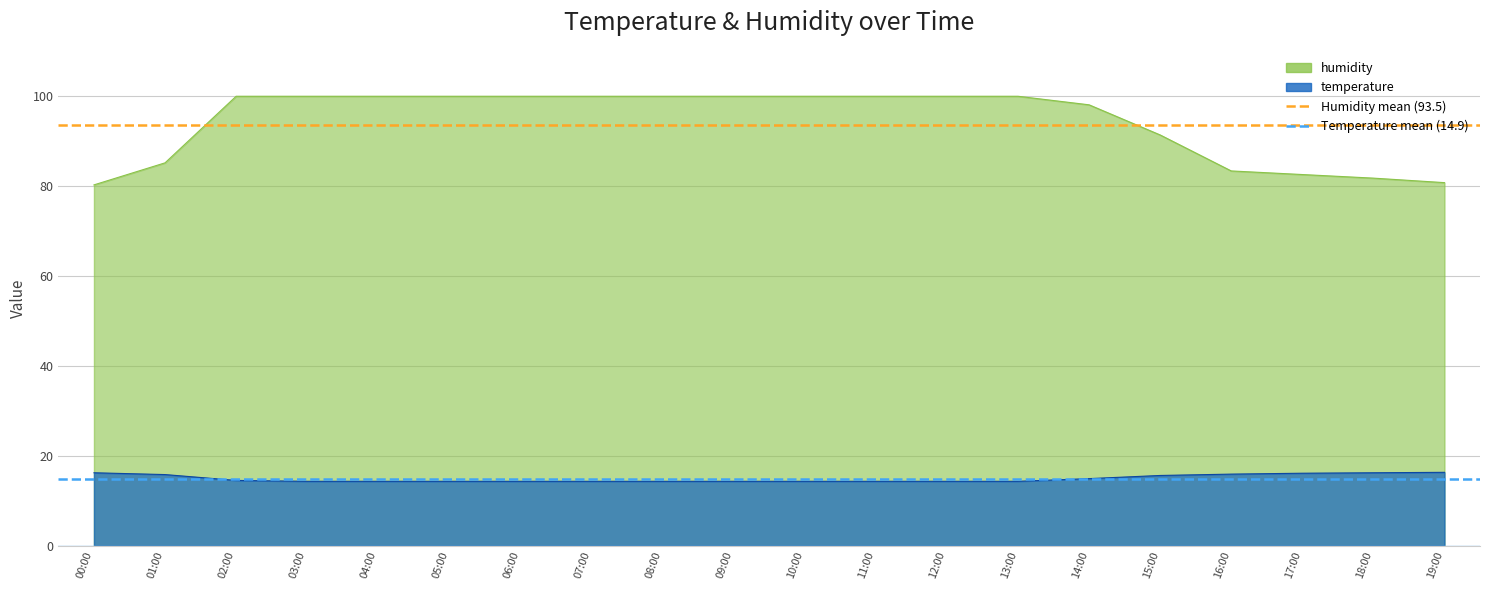

The Temperature daily mean objective (14.9) series shows 14.9 at 00:00. True or false?

True